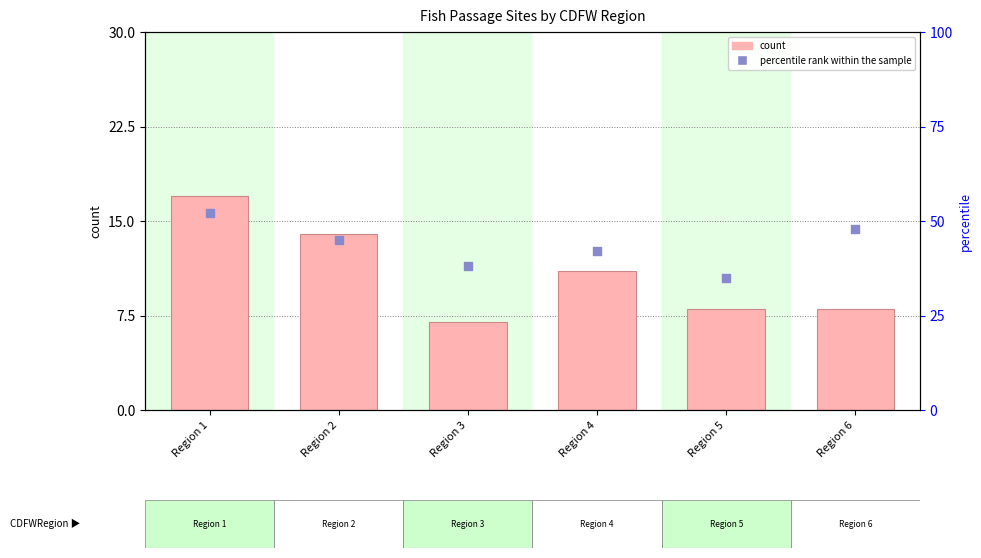

Is the value of count at Region 6 greater than the value of percentile rank within the sample at Region 1?

No